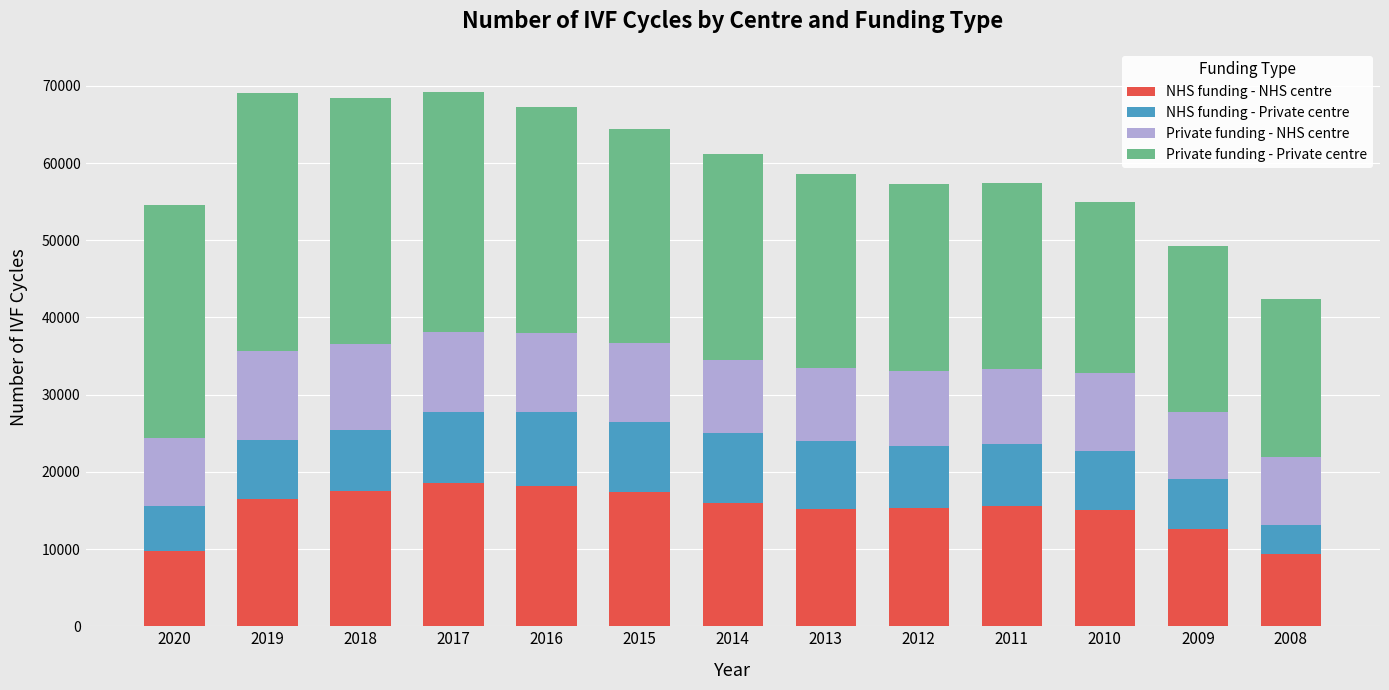

The value of NHS funding - NHS centre at 2011 is 15567. True or false?

True